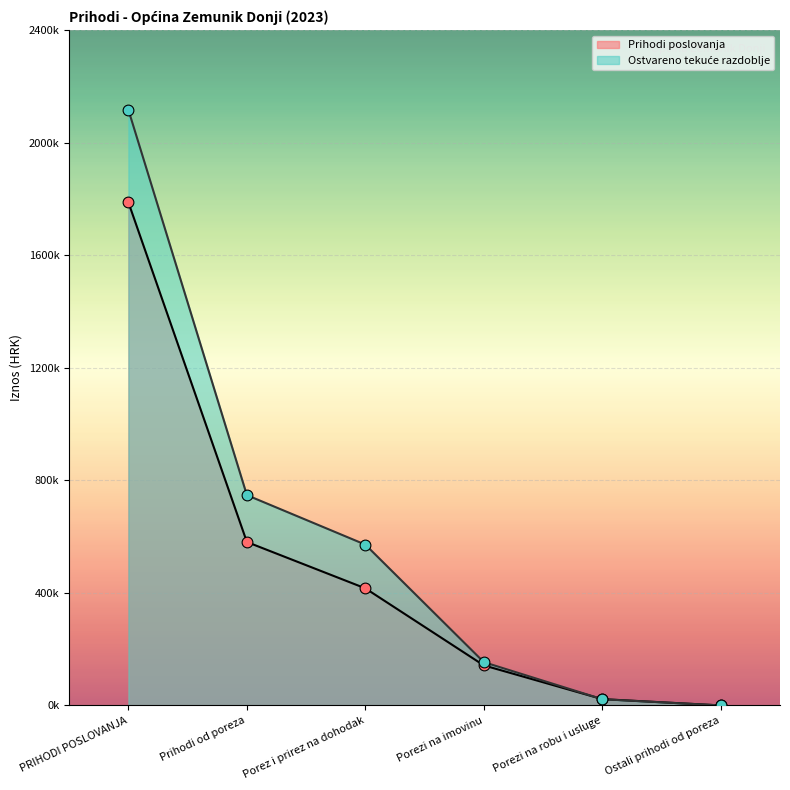

At how many categories does at least one series exceed 123232?

4